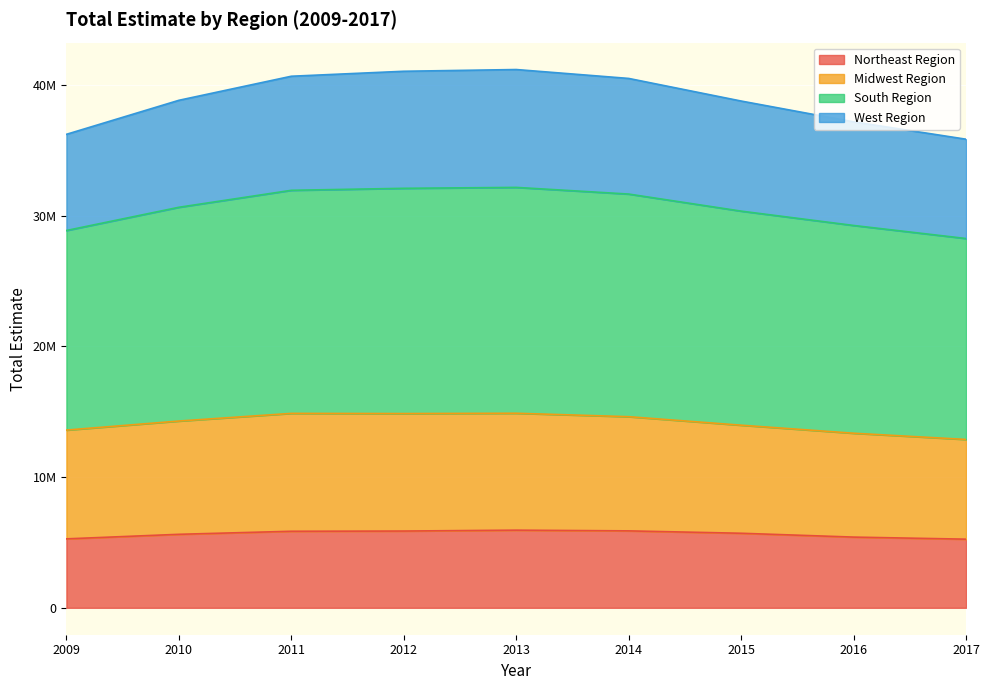

True or false: South Region and Midwest Region intersect in this chart.

False